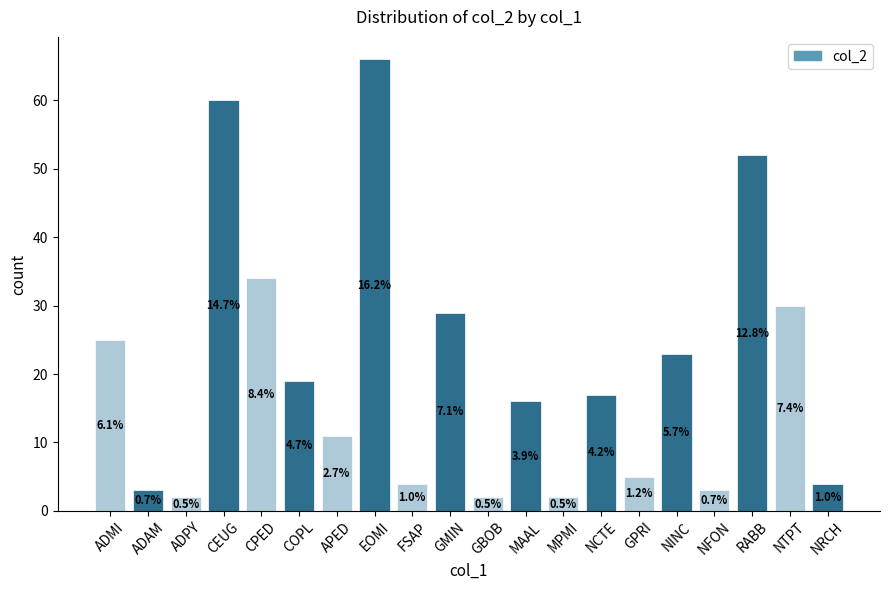

Rank the categories by value from highest to lowest.

EOMI, CEUG, RABB, CPED, NTPT, GMIN, ADMI, NINC, COPL, NCTE, MAAL, APED, GPRI, FSAP, NRCH, ADAM, NFON, ADPY, GBOB, MPMI